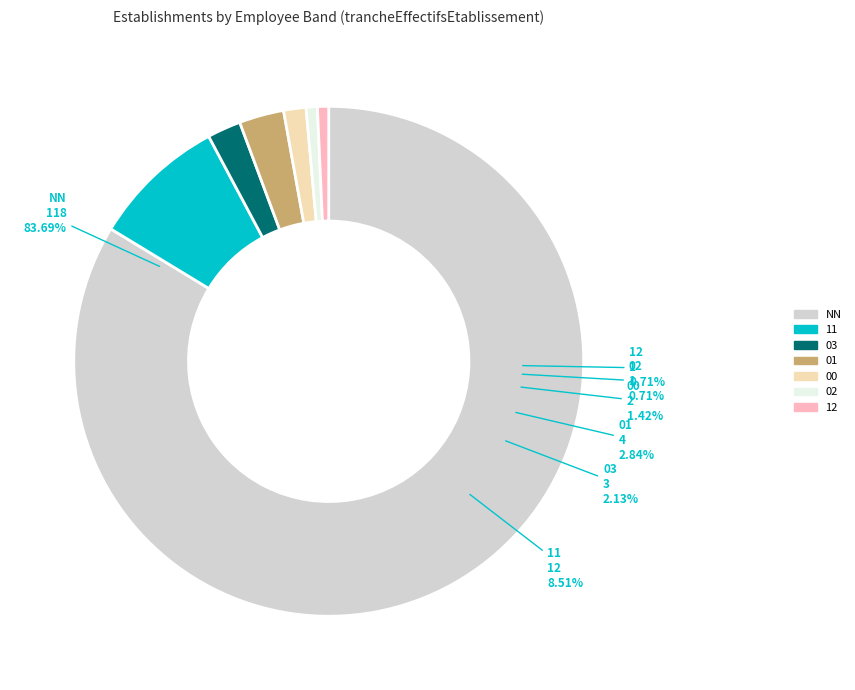

What is the change in value from 03 to 02?

-2